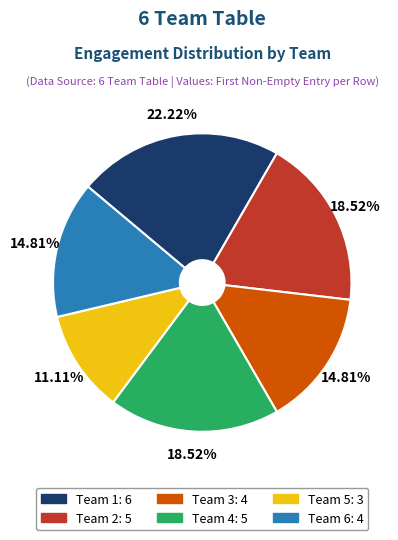

Combined, what portion of the pie is Team 6 and Team 5?

25.9%